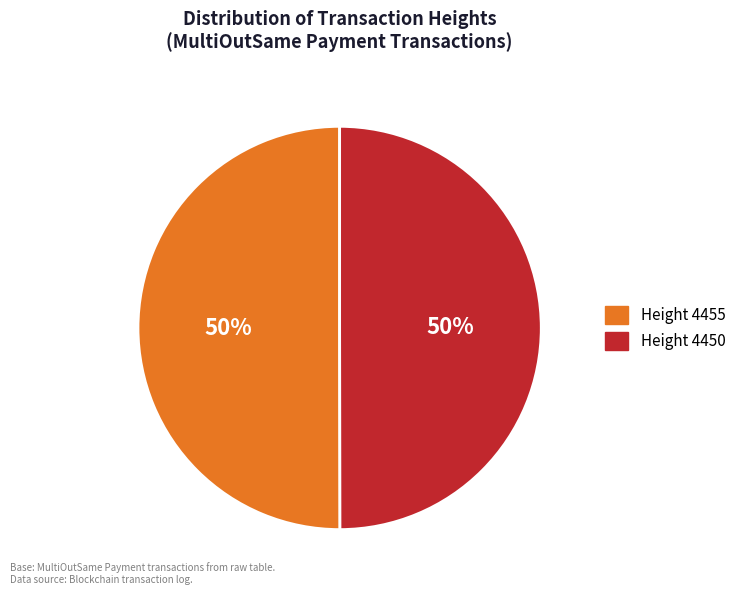

To the nearest percent, what is the combined percentage of Height 4455 and Height 4450?

100%